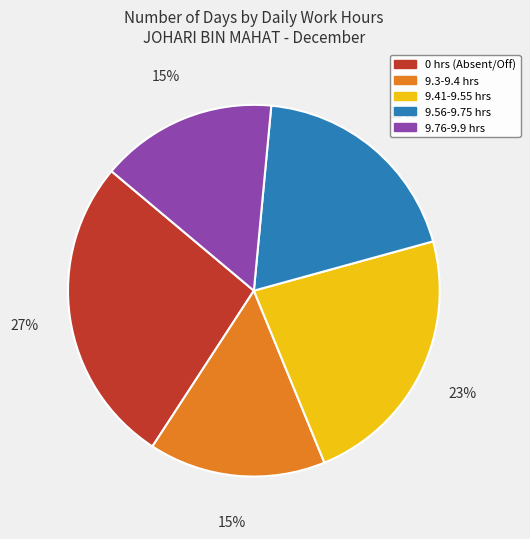

To the nearest percent, what is the average slice percentage?

20%